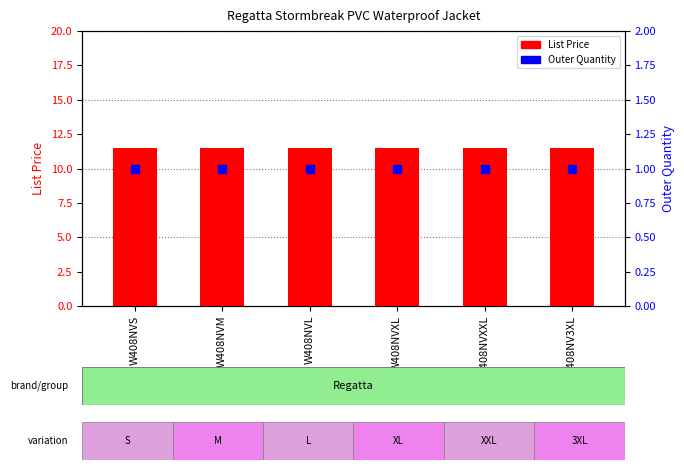

Which series reaches the minimum Y coordinate?

Outer Quantity